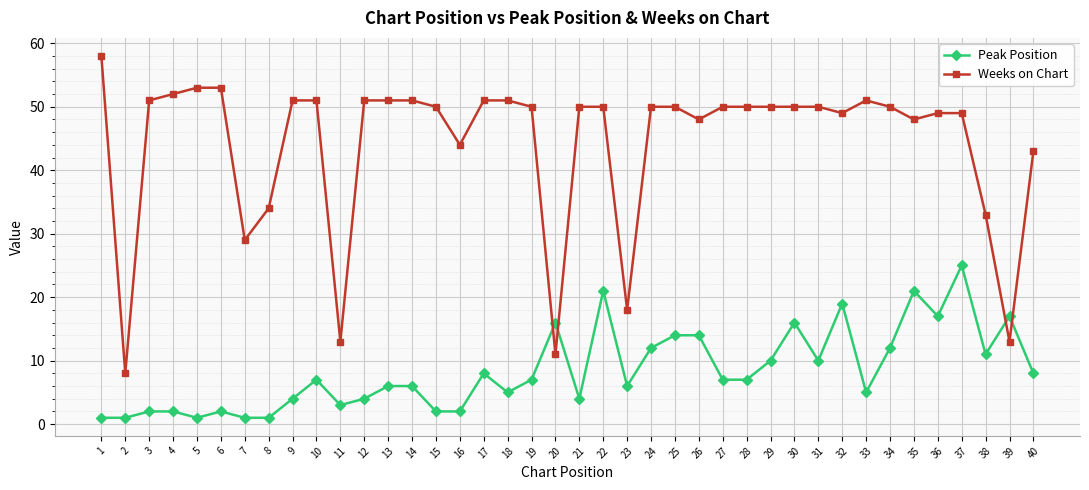

Which series ends up on top after the final intersection of Weeks on Chart and Peak Position?

Weeks on Chart